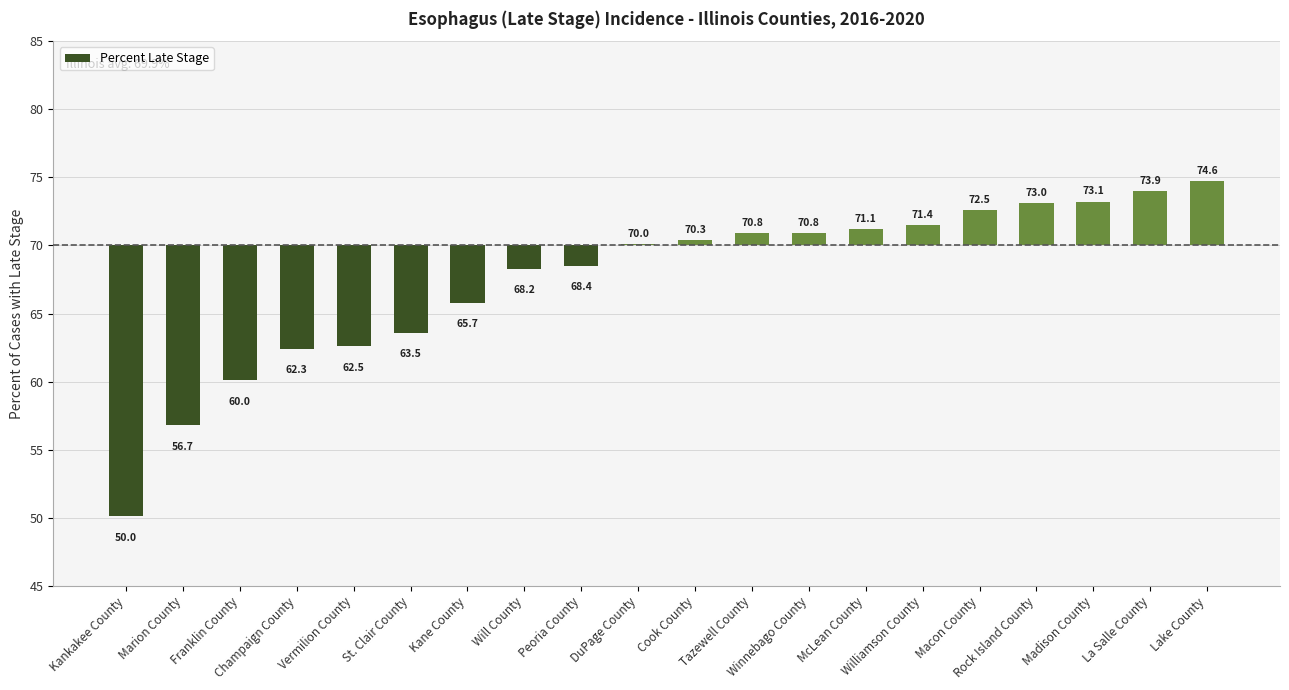

What is the smallest value displayed?

-19.9